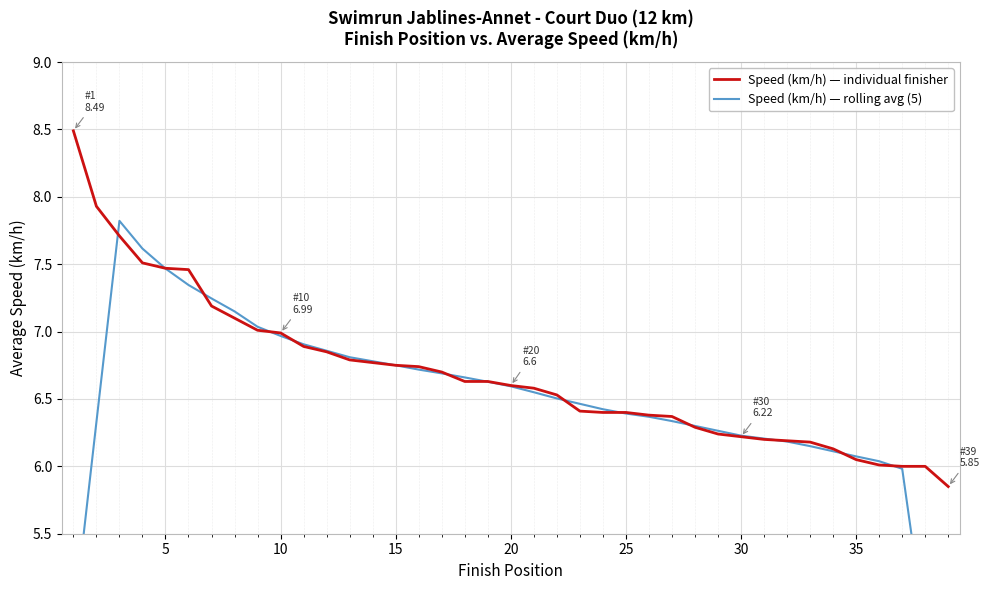

The value of Speed (km/h) — individual finisher at 25 is 3.4. True or false?

False